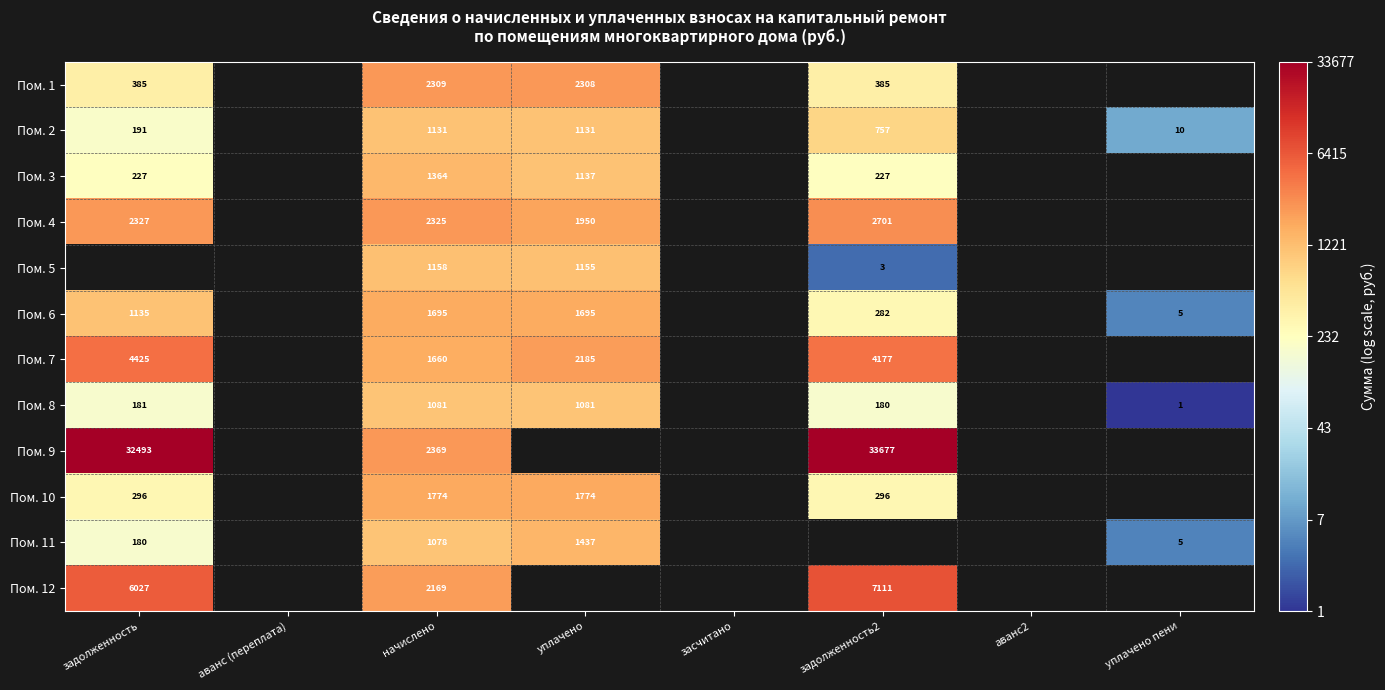

The value of Пом. 4 at начислено is 7.8. True or false?

True